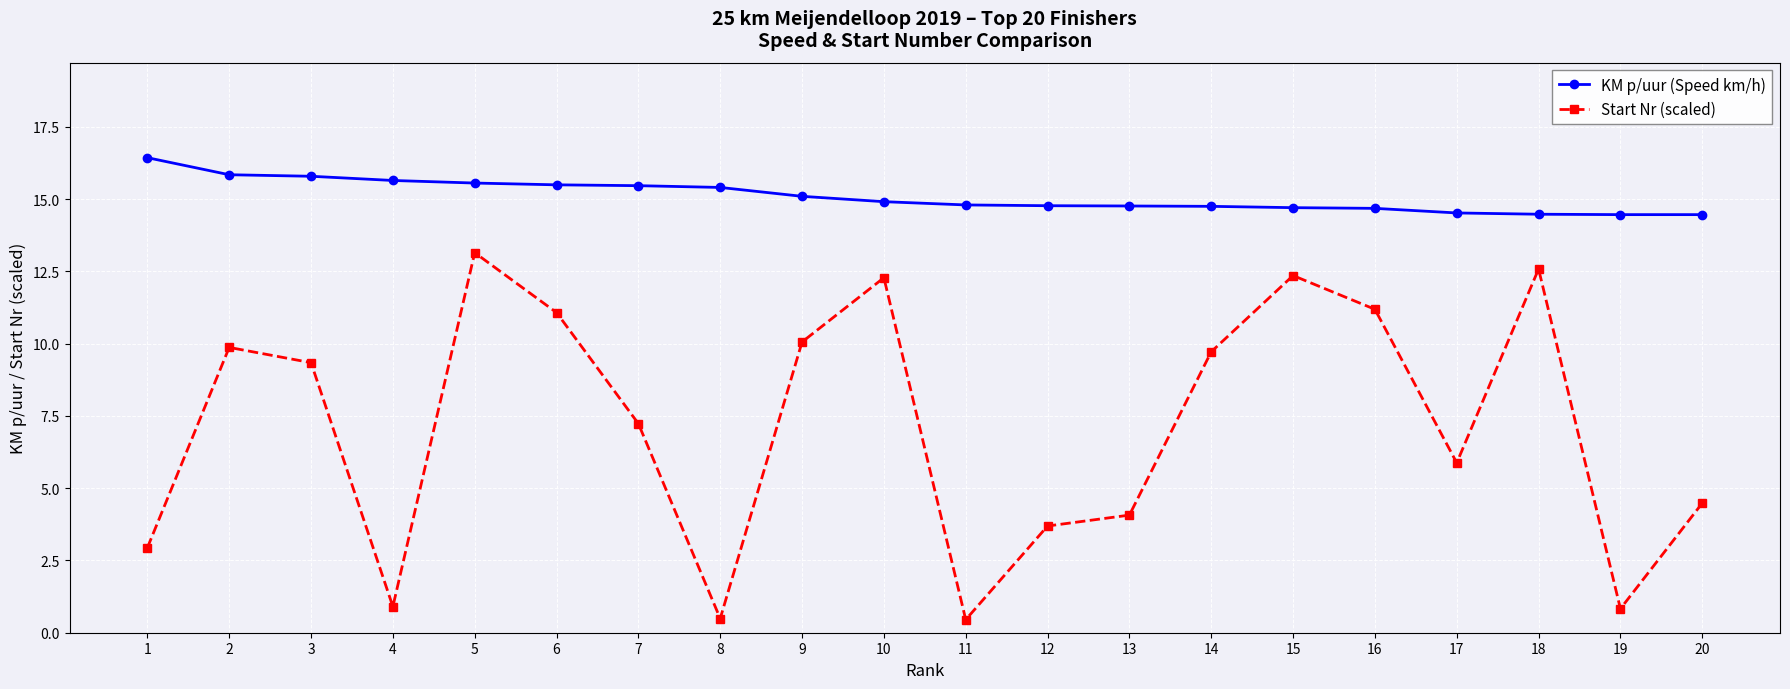

At which category does the chart reach its peak across all series?

1